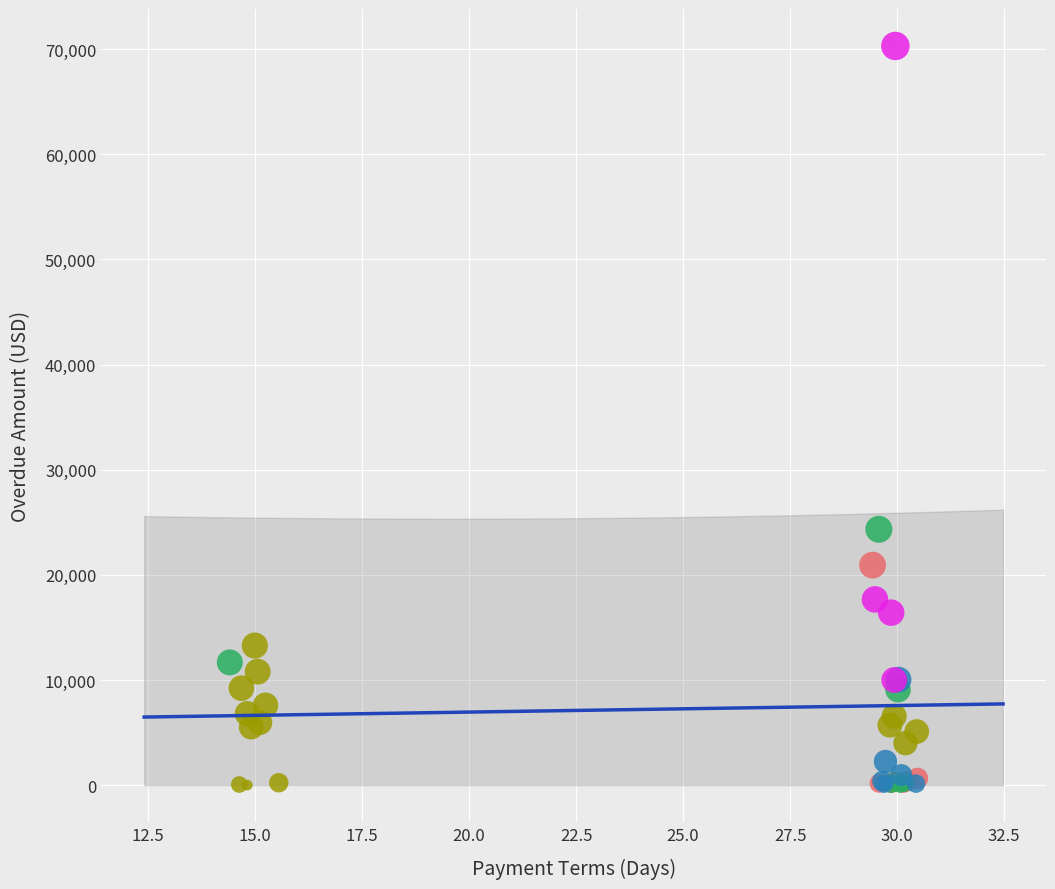

Which series has the largest Y range (max minus min)?

>400